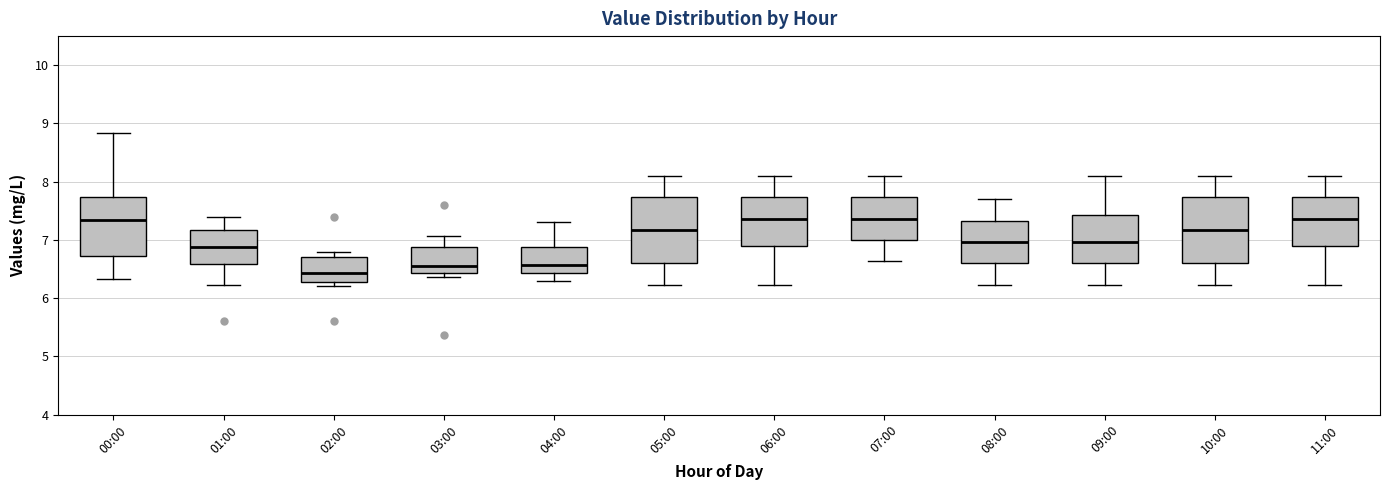

Reading left to right, transcribe this box plot: for each box, give where its median line is, the range the box spans, and where its two whiskers end, as read against the y-axis. The values are not printed on the chart, so give them approximately, as read against the axis.

00:00: median 7.4, box 6.7 to 7.7, whiskers 6.3 to 8.8
01:00: median 6.9, box 6.6 to 7.2, whiskers 6.2 to 7.4
02:00: median 6.4, box 6.3 to 6.7, whiskers 6.2 to 6.8
03:00: median 6.6, box 6.4 to 6.9, whiskers 6.4 (just below the box's lower edge) to 7.1
04:00: median 6.6, box 6.4 to 6.9, whiskers 6.3 to 7.3
05:00: median 7.2, box 6.6 to 7.7, whiskers 6.2 to 8.1
06:00: median 7.4, box 6.9 to 7.7, whiskers 6.2 to 8.1
07:00: median 7.4, box 7.0 to 7.7, whiskers 6.6 to 8.1
08:00: median 7.0, box 6.6 to 7.3, whiskers 6.2 to 7.7
09:00: median 7.0, box 6.6 to 7.4, whiskers 6.2 to 8.1
10:00: median 7.2, box 6.6 to 7.7, whiskers 6.2 to 8.1
11:00: median 7.4, box 6.9 to 7.7, whiskers 6.2 to 8.1